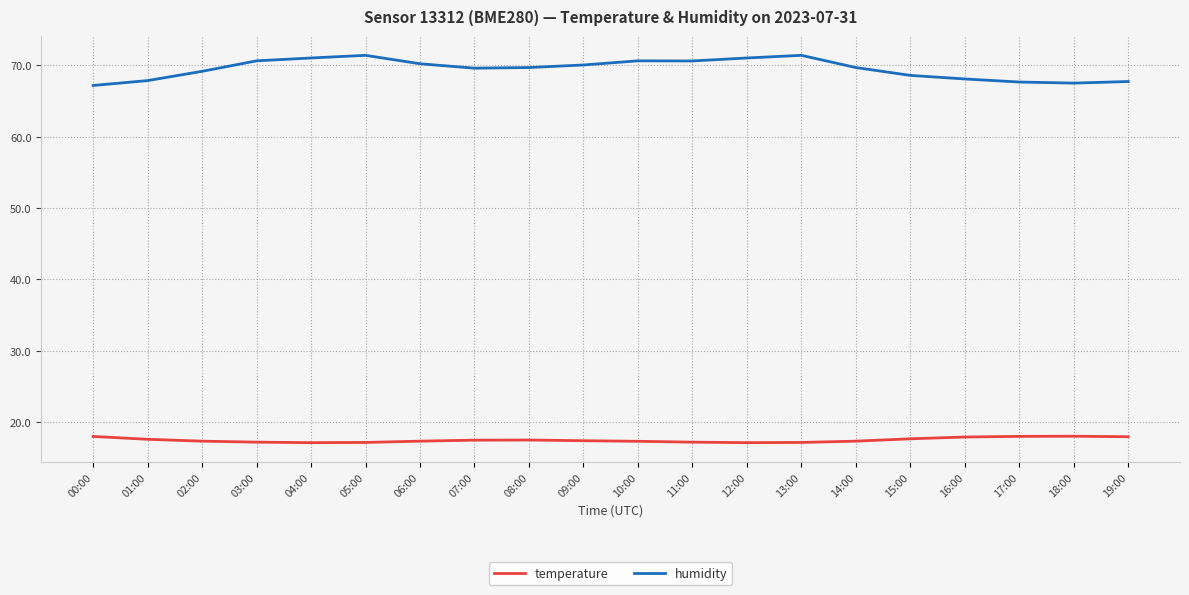

What is the total value across all series at 09:00?

87.5